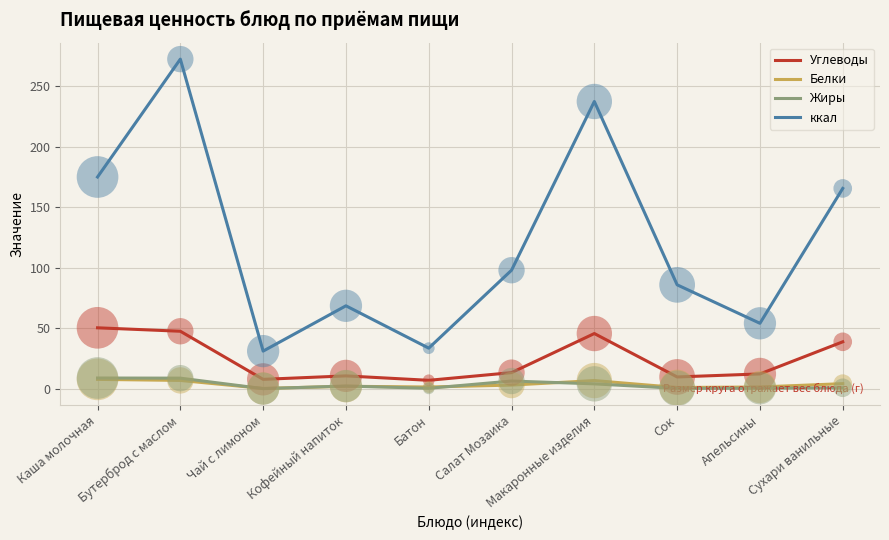

Which series has the largest range (max minus min)?

ккал